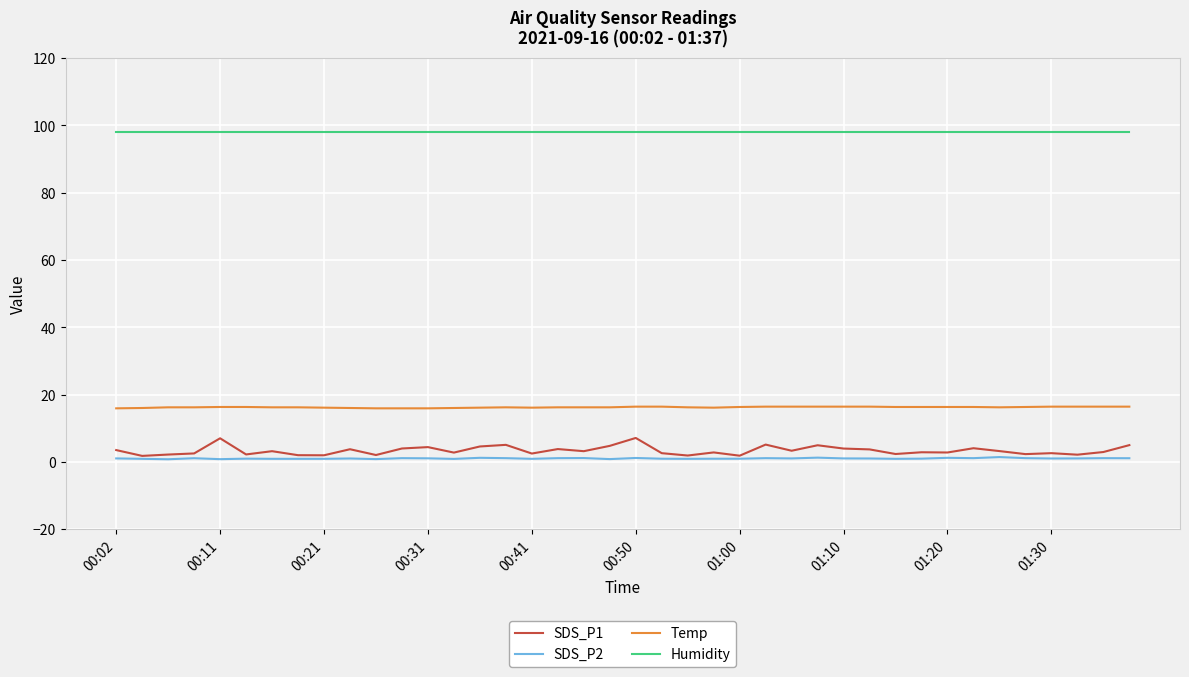

True or false: Temp and Humidity intersect in this chart.

False